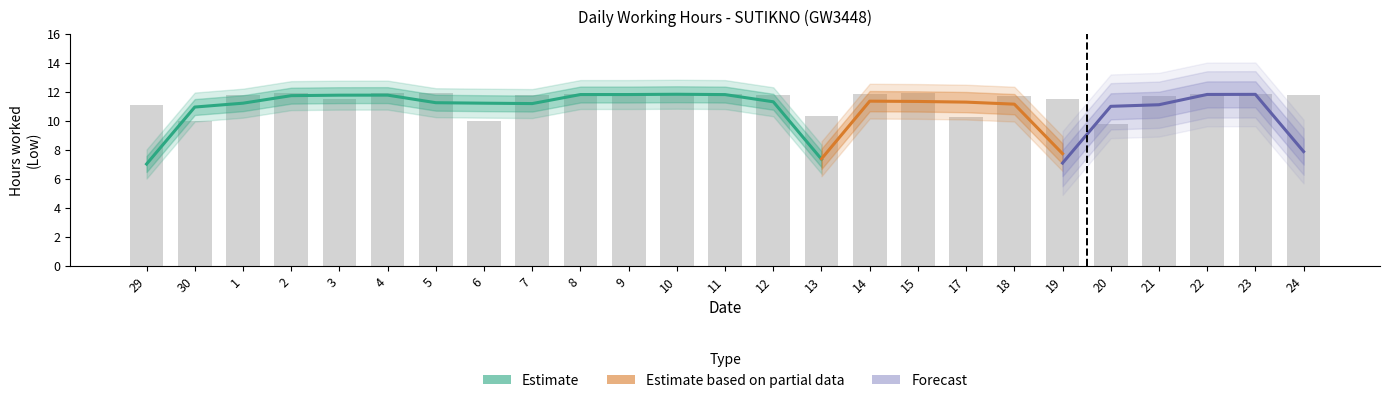

What is the minimum value shown in the chart?

9.8